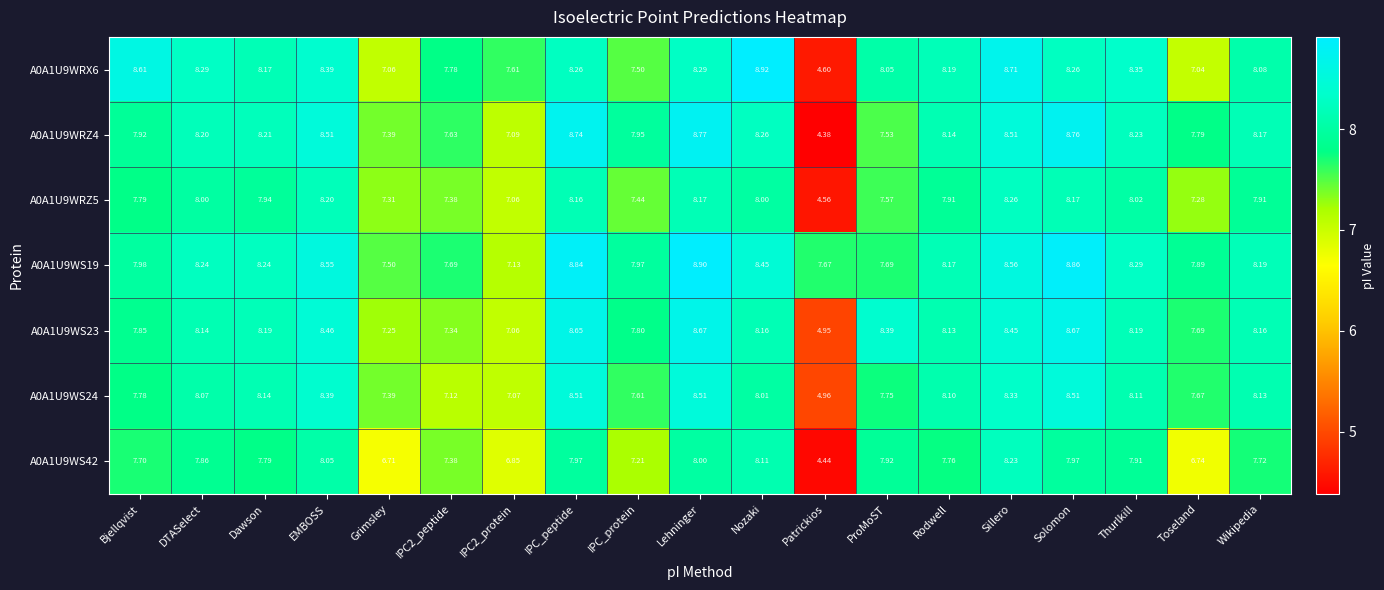

What is the total value across all series at ProMoST?

54.9